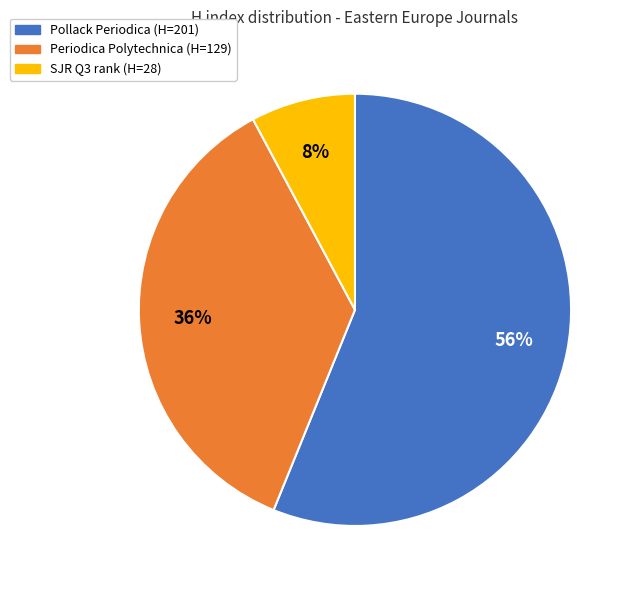

Is there any slice that represents more than half of the pie?

Yes